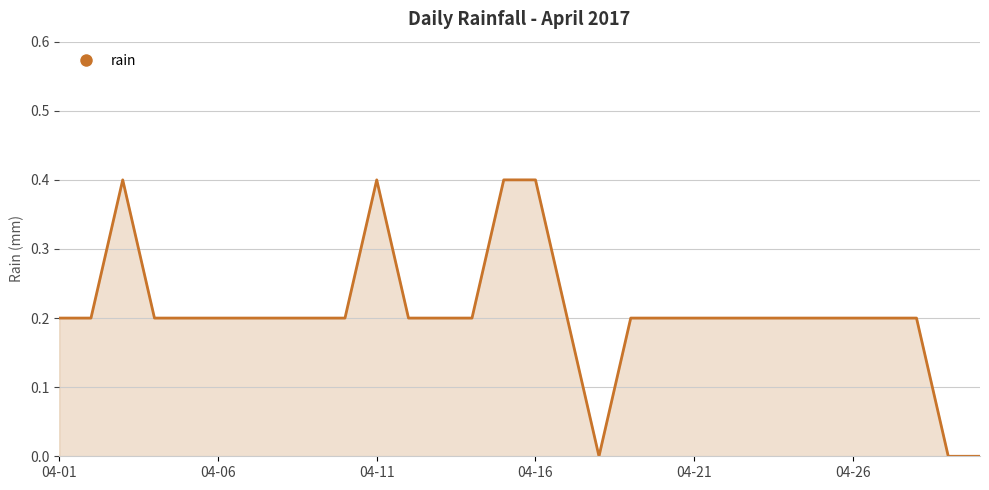

What is the maximum value shown in the chart?

0.4